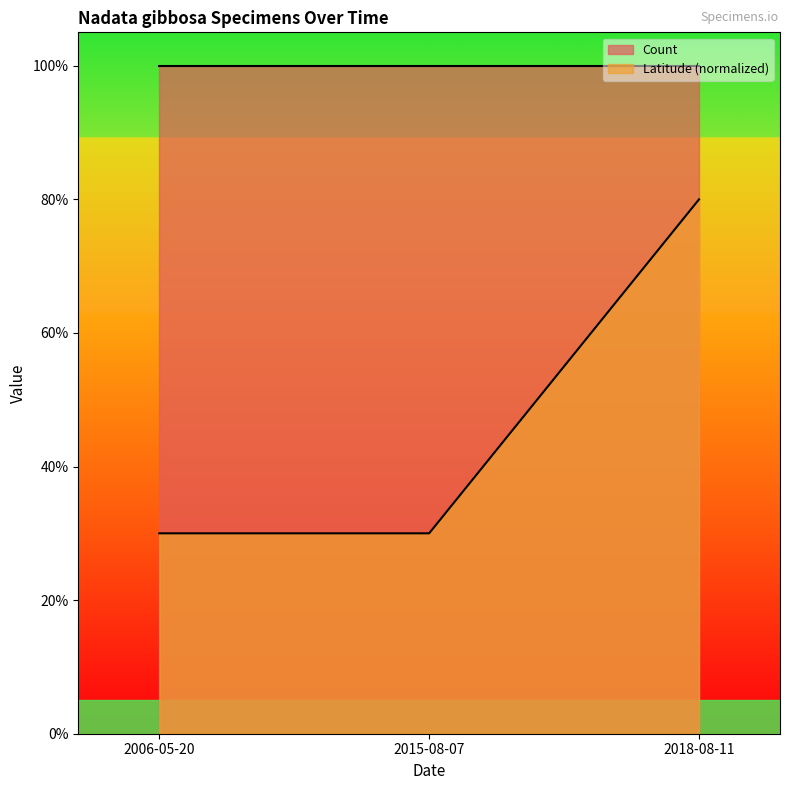

How many lines are shown in the chart?

1